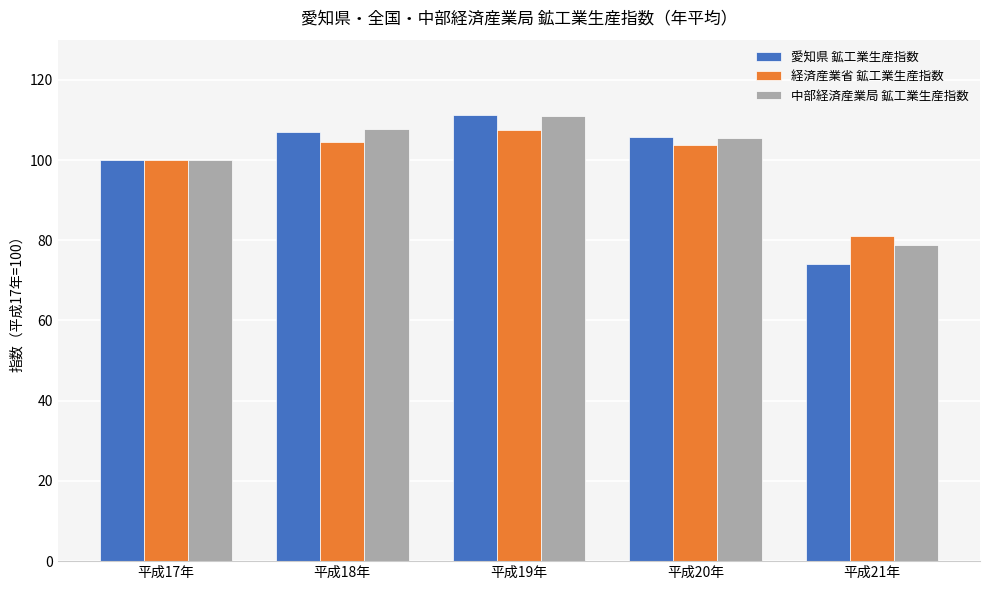

Which series changed the most between 平成17年 and 平成19年?

愛知県 鉱工業生産指数